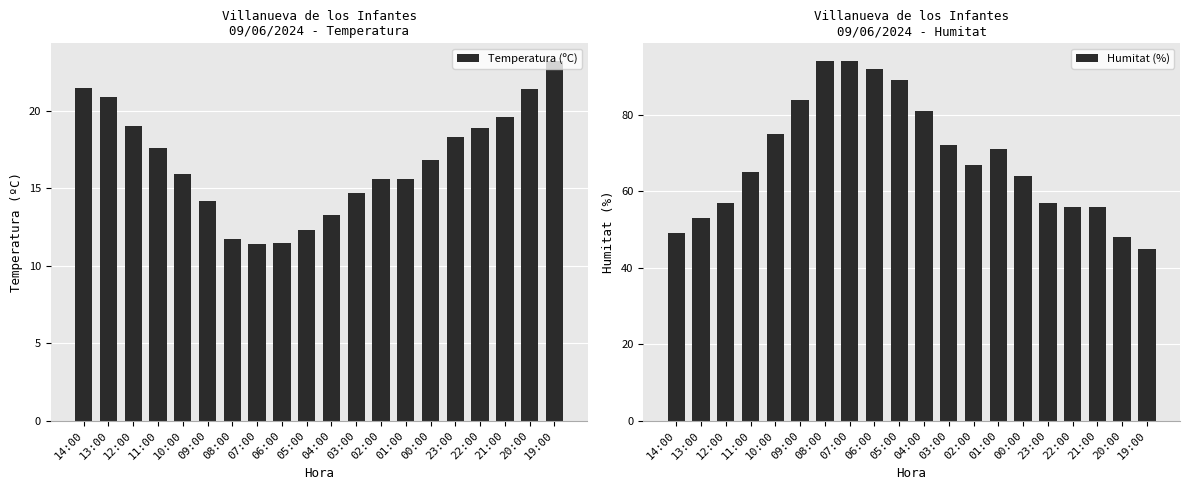

What is the lowest value of the Temperatura (ºC) series?

11.4